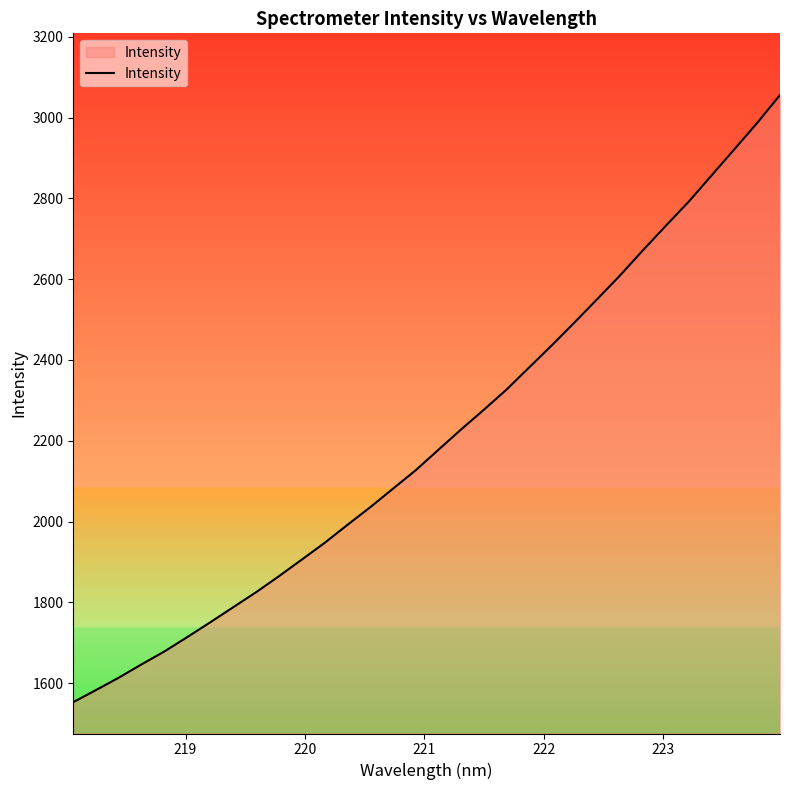

What is the difference between the maximum and minimum values?

1502.5